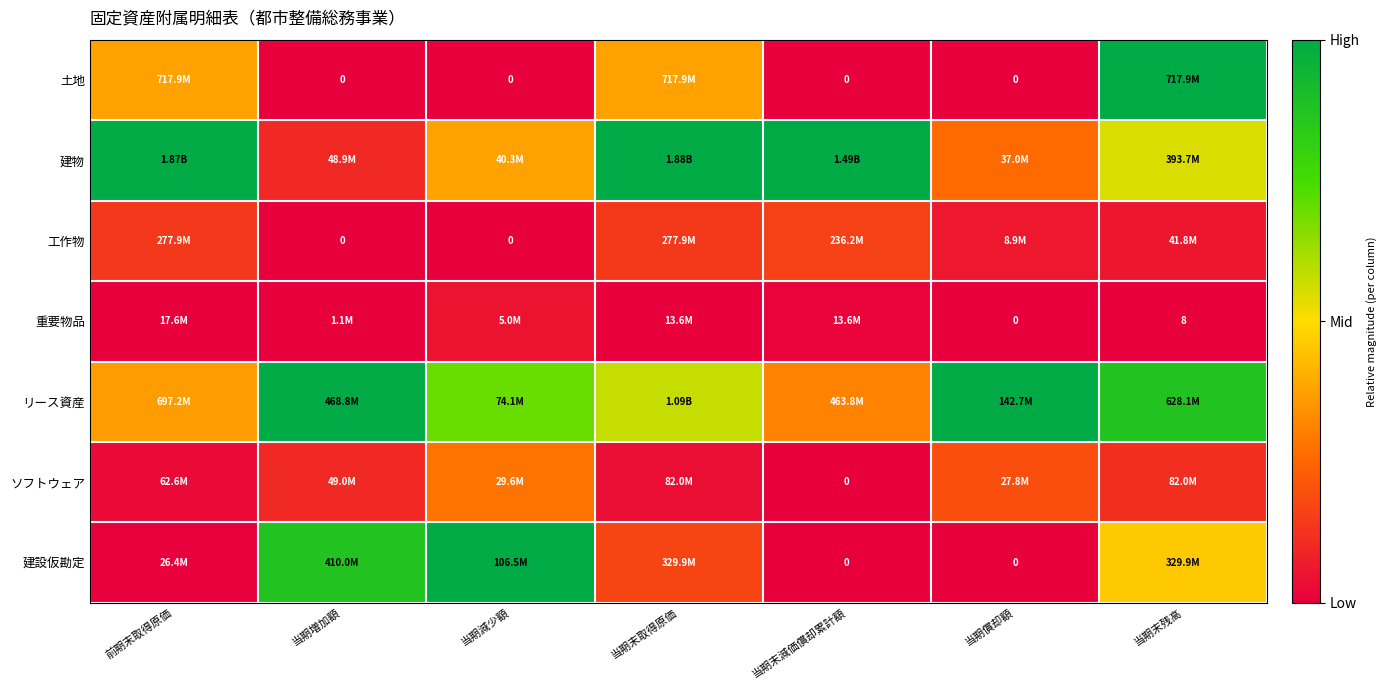

Is the value of リース資産 at 当期末減価償却累計額 greater than the value of 工作物 at 当期末減価償却累計額?

Yes